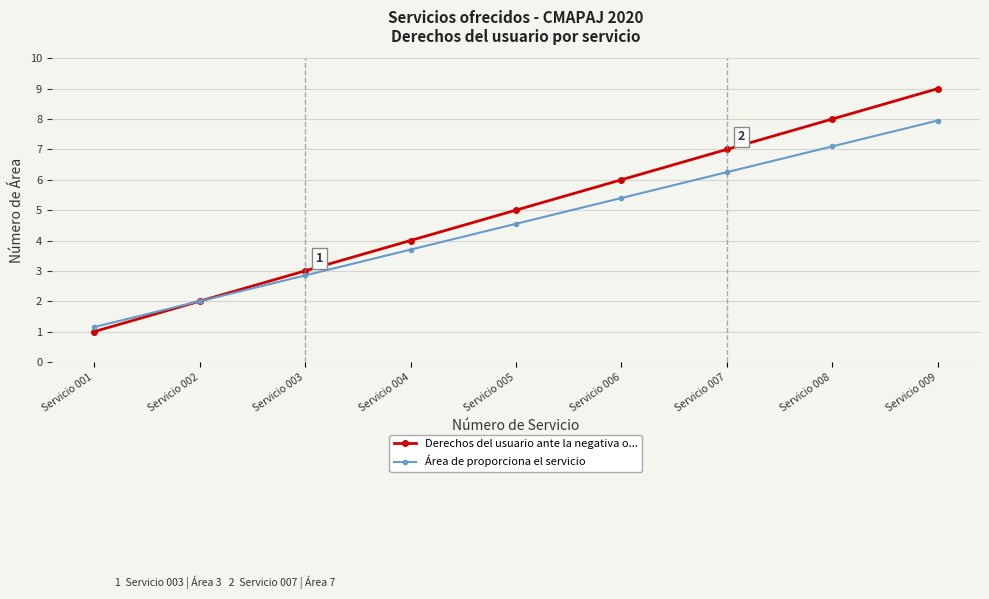

Which label corresponds to the largest value in the chart?

Servicio 009